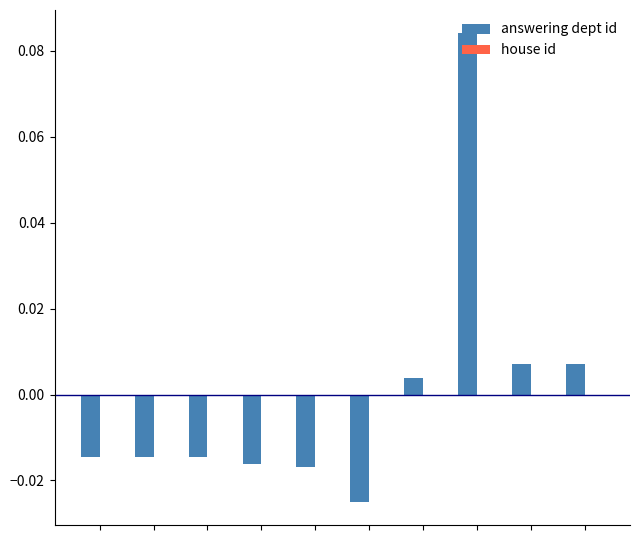

Does the chart contain any negative values?

Yes